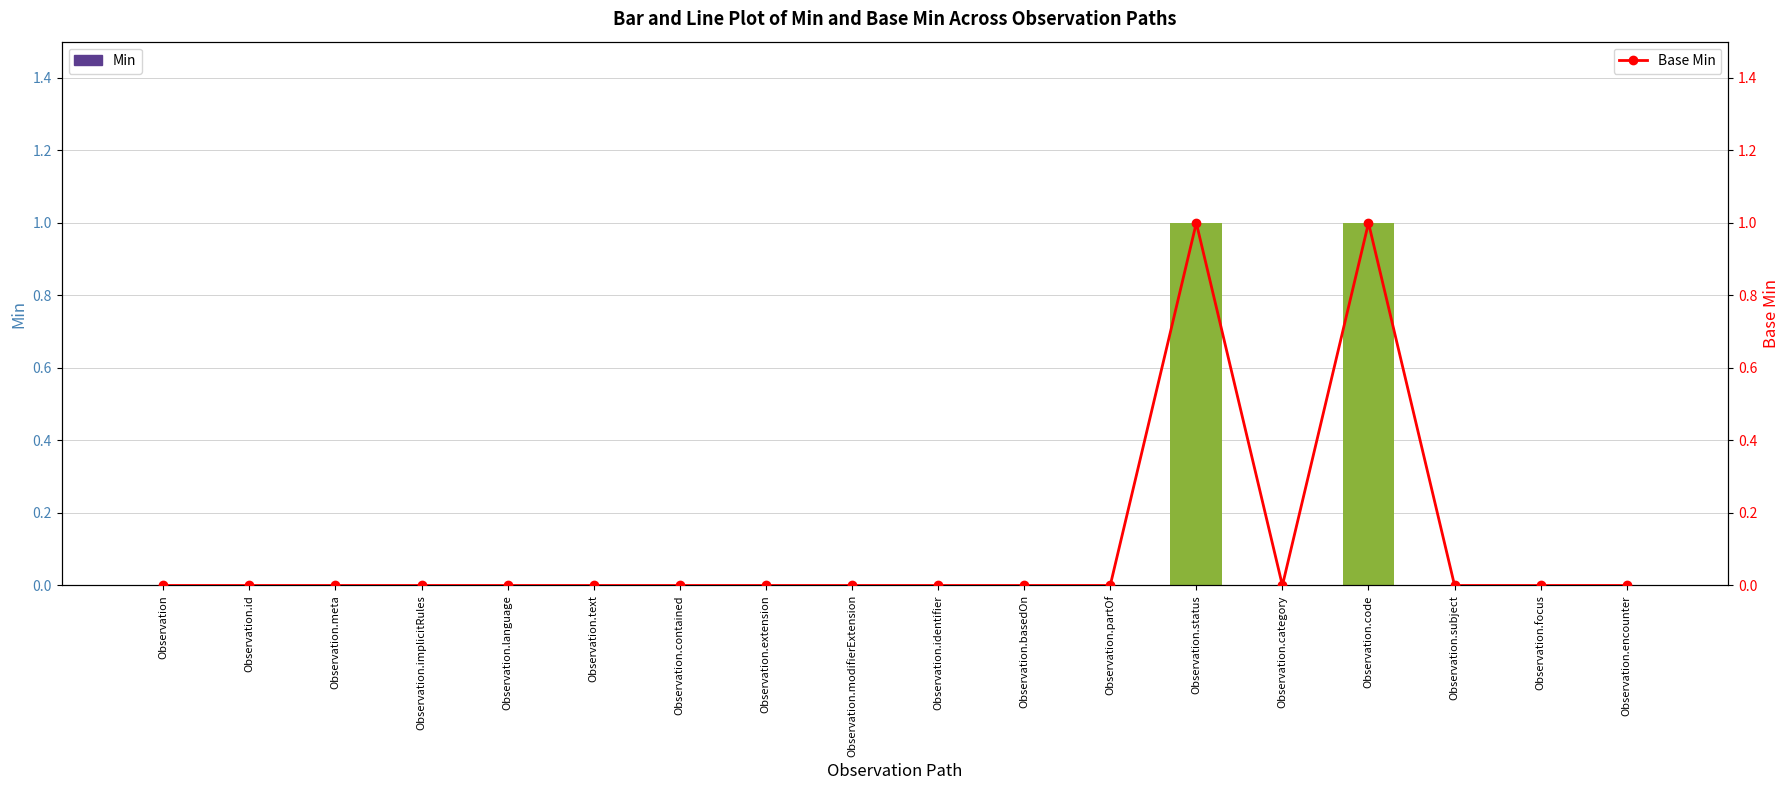

What position from the right is Observation.contained?

12